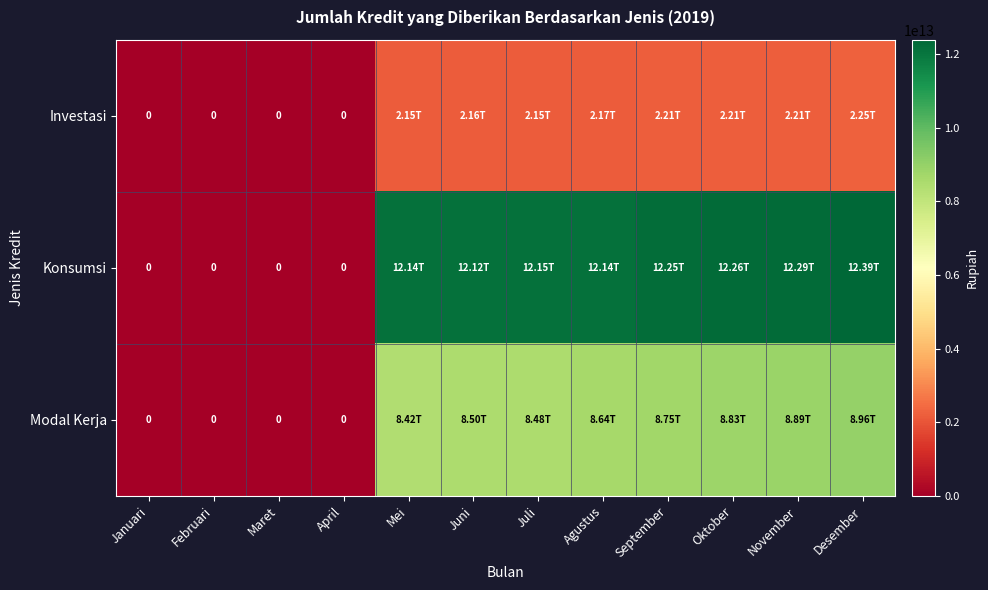

Rank the series by their average value, from highest to lowest.

Konsumsi, Modal Kerja, Investasi